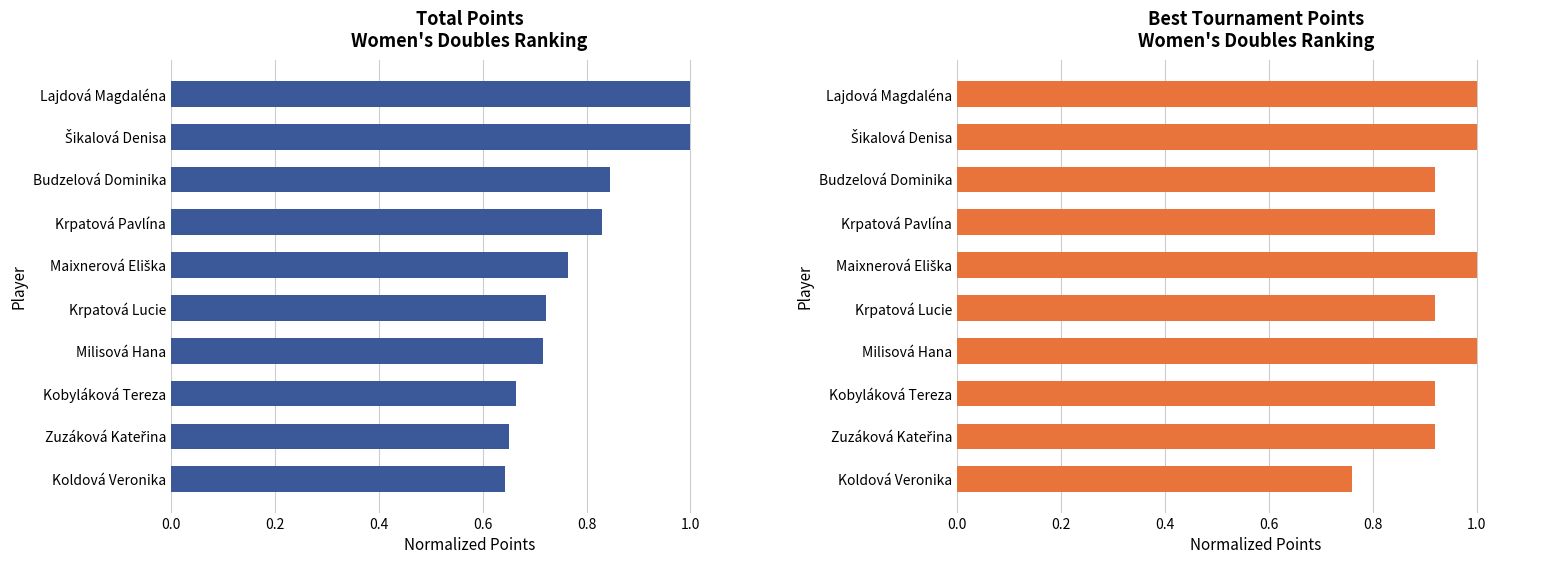

What is the maximum value for Total Points?

1.0